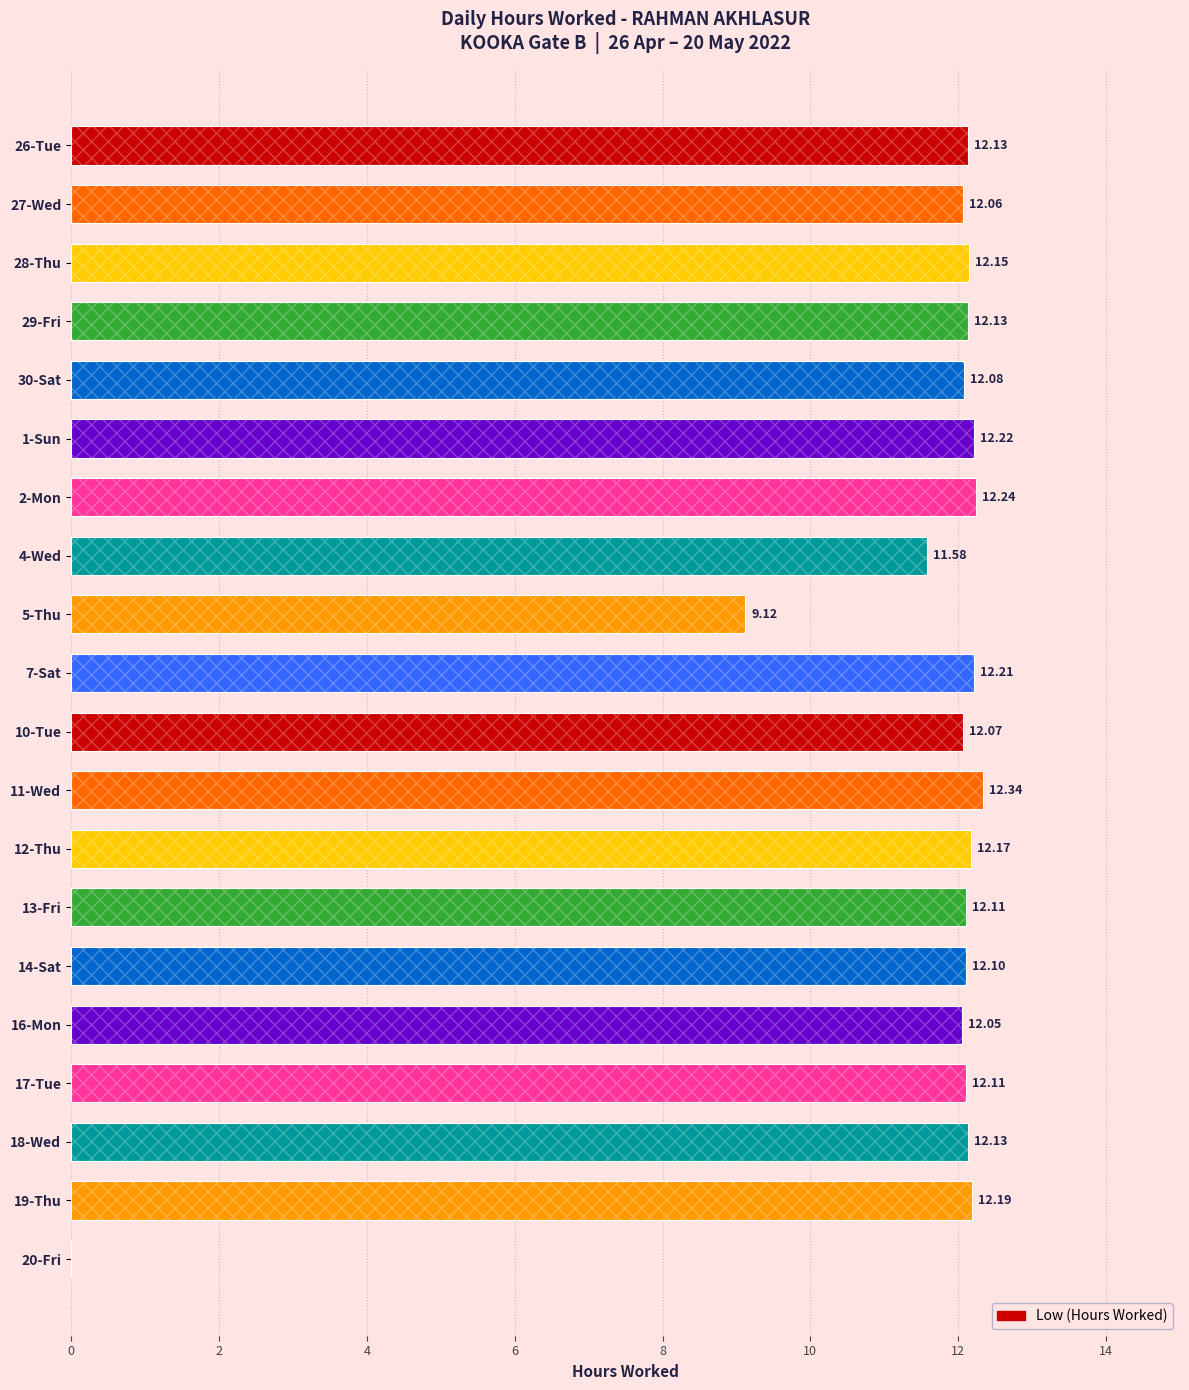

What is the sum of the values at 27-Wed and 7-Sat?

24.3